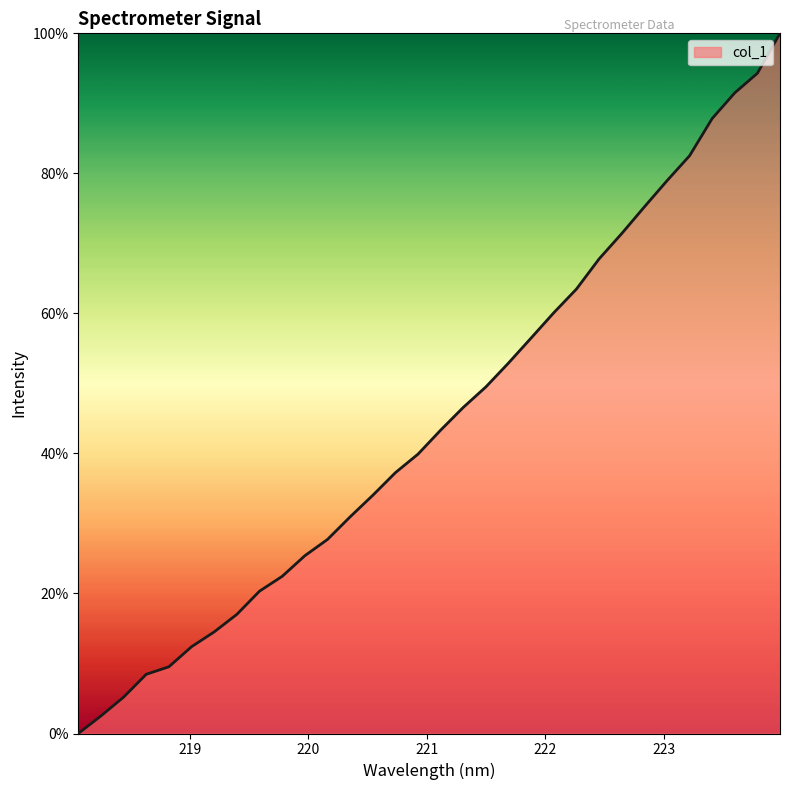

What is the difference between the maximum and minimum values?

100.0